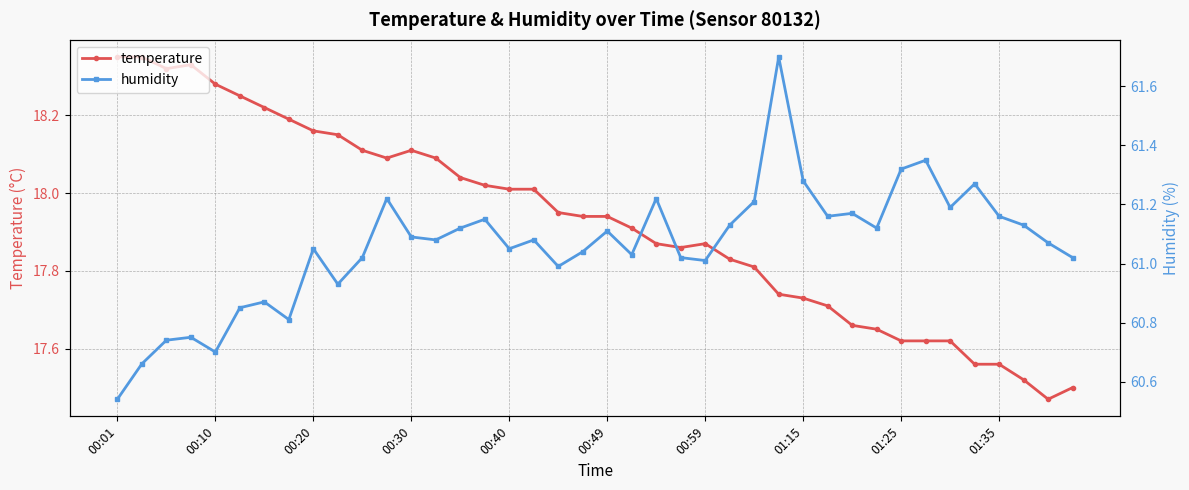

True or false: humidity and temperature cross at least once.

False